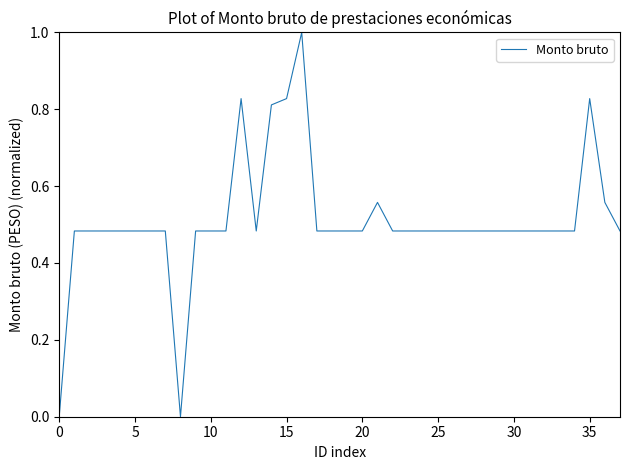

What is the greatest value displayed?

1.0